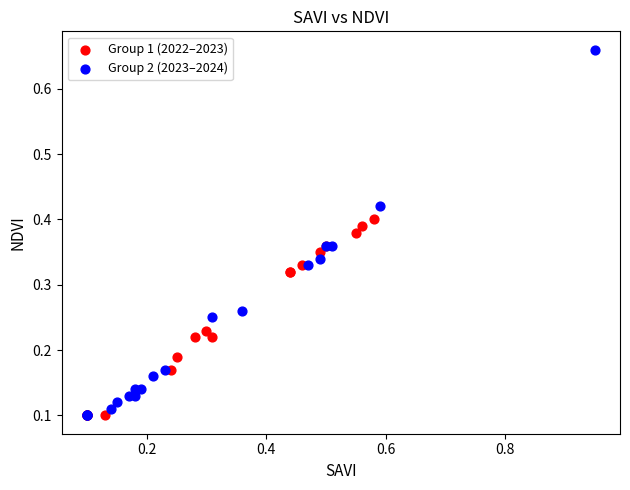

Which series reaches the maximum Y coordinate?

Group 2 (2023–2024)